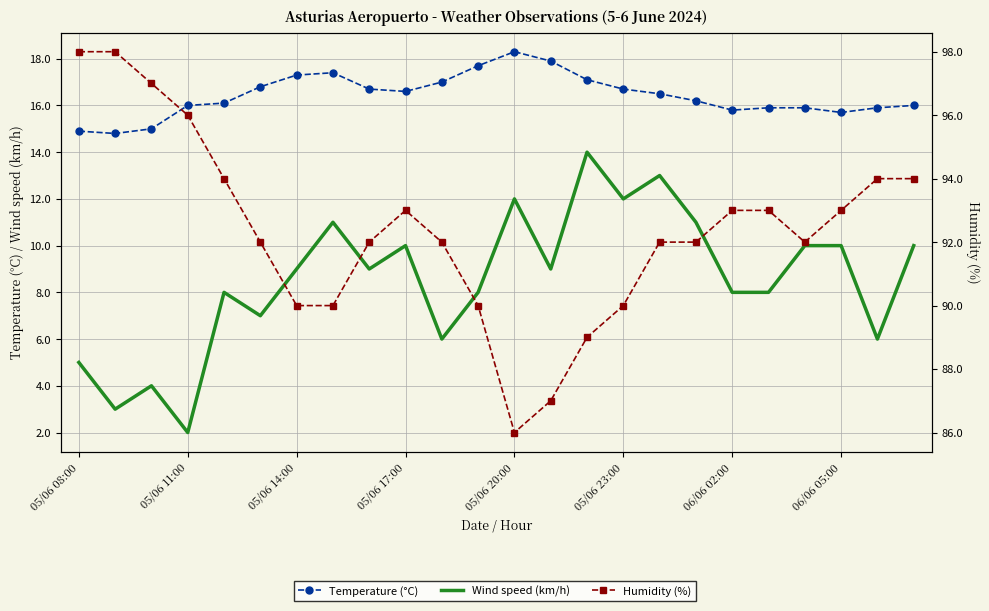

How many data points in Wind speed (km/h) are above 9?

10